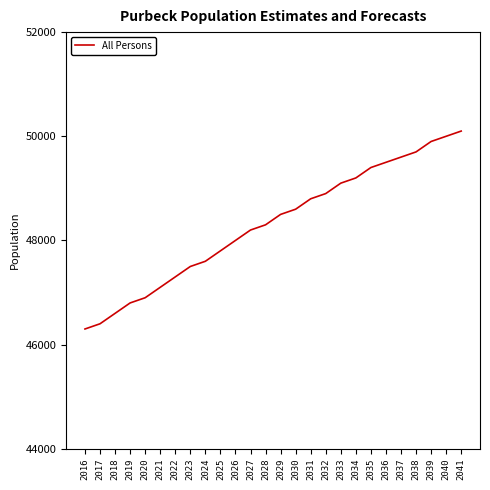

What is the change in value from 2017 to 2033?

+2700